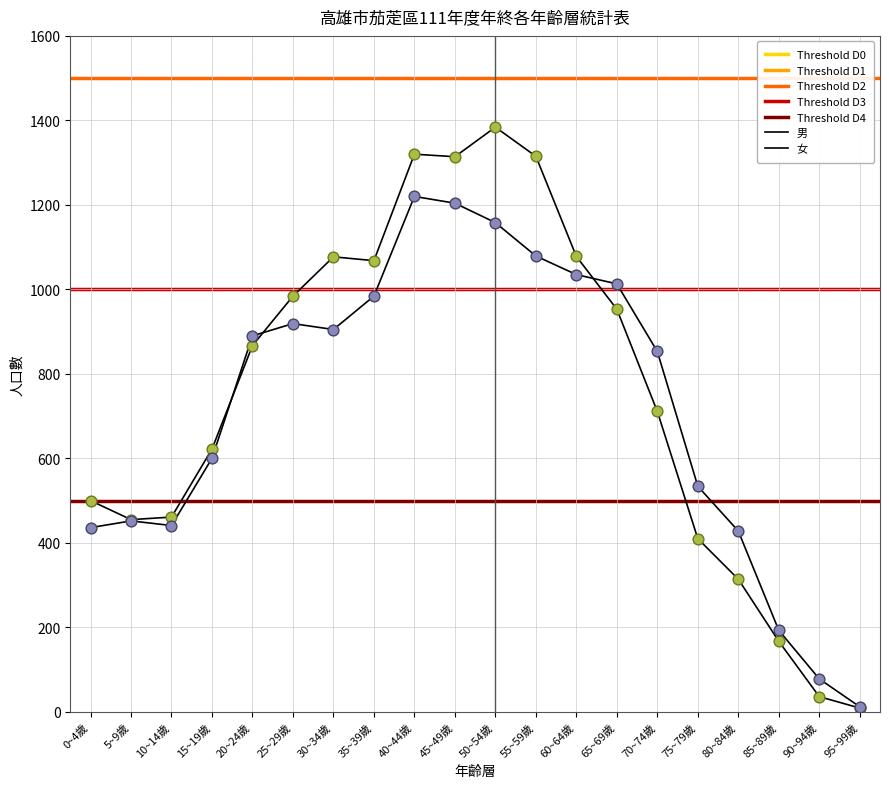

At how many categories does at least one series exceed 34?

19